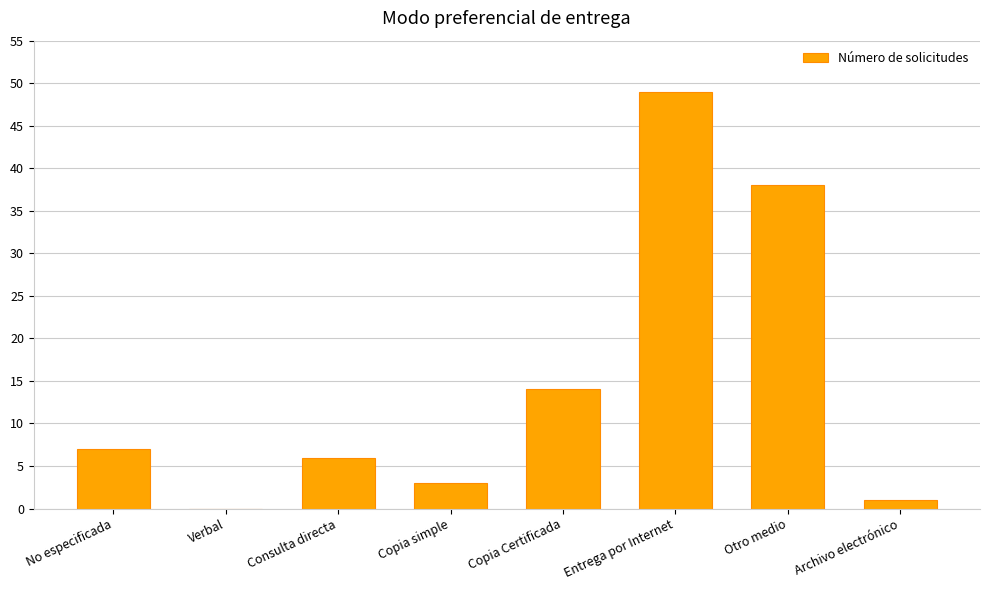

Where is the data nearest to the value 24?

Copia Certificada